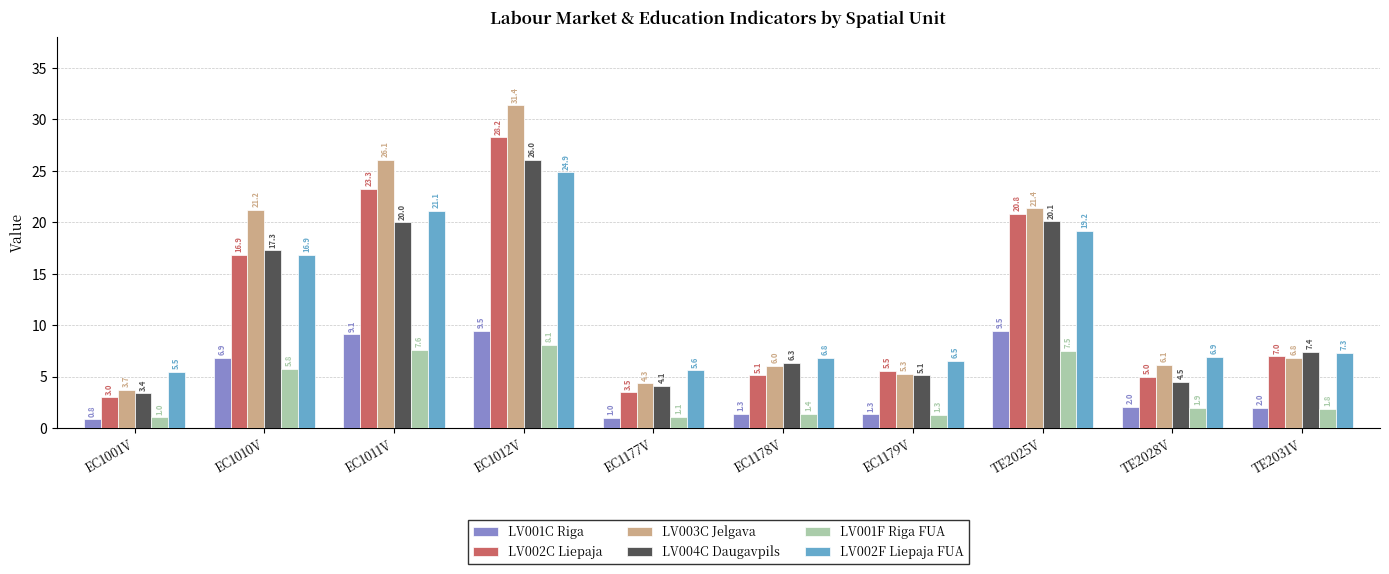

What is the difference between the maximum and minimum values in the LV003C Jelgava series?

27.6